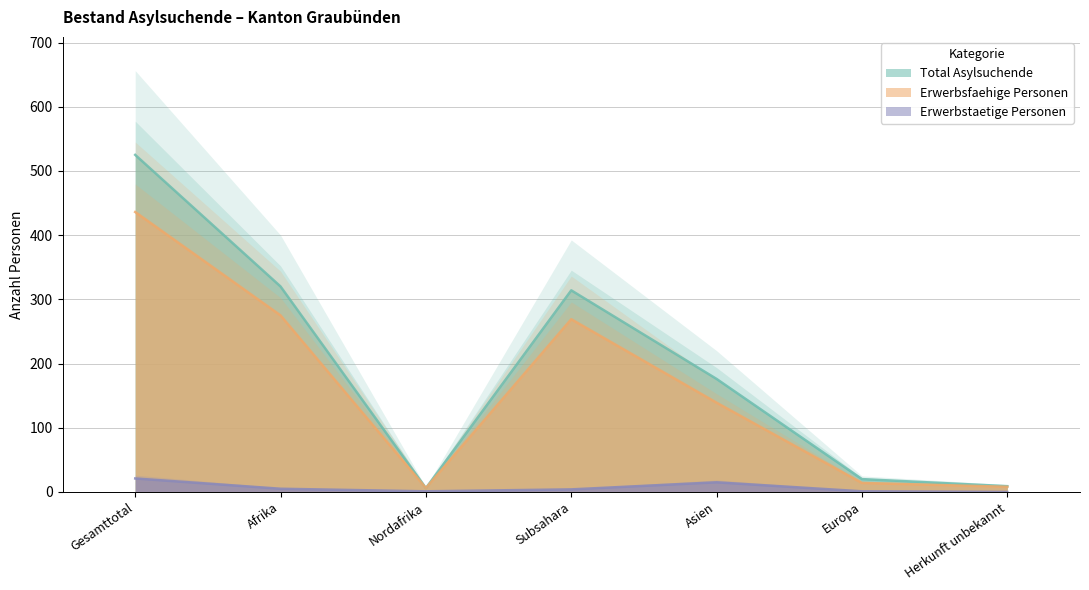

True or false: Erwerbstaetige Personen and Total Asylsuchende intersect in this chart.

False